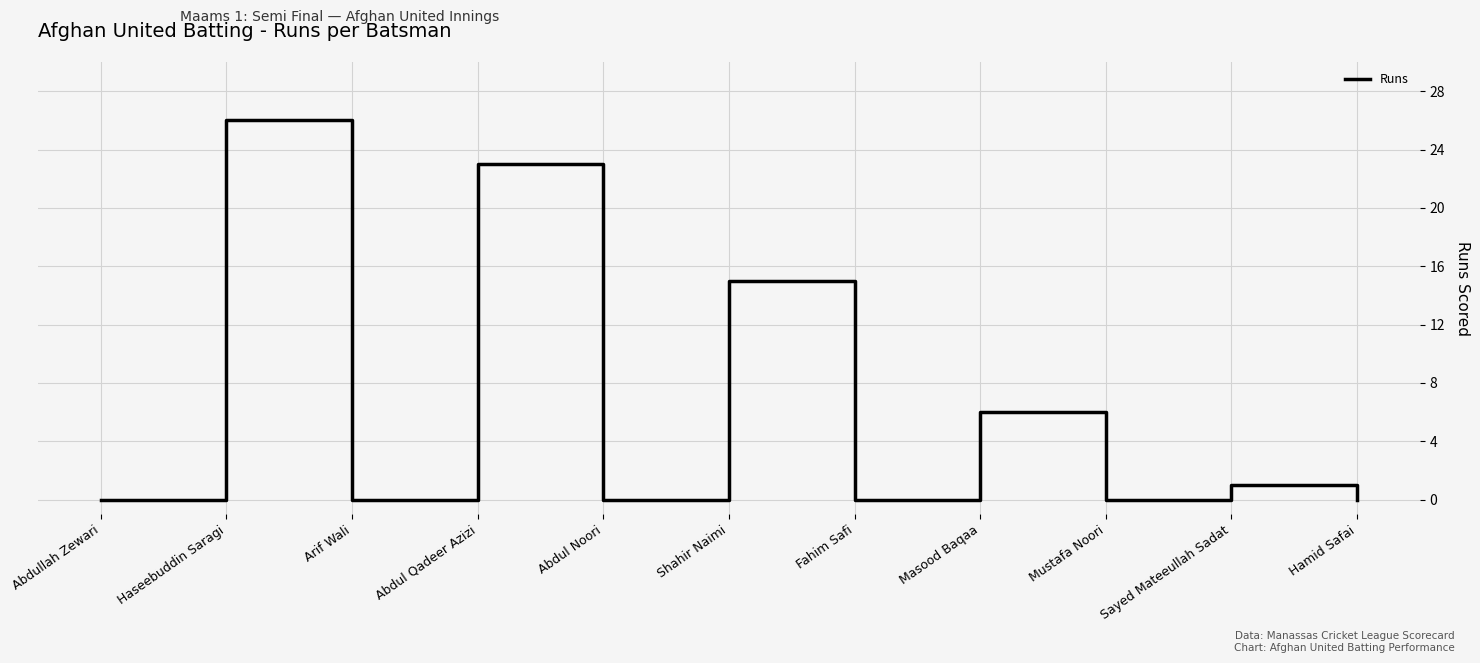

What is the difference between the maximum and minimum values?

26